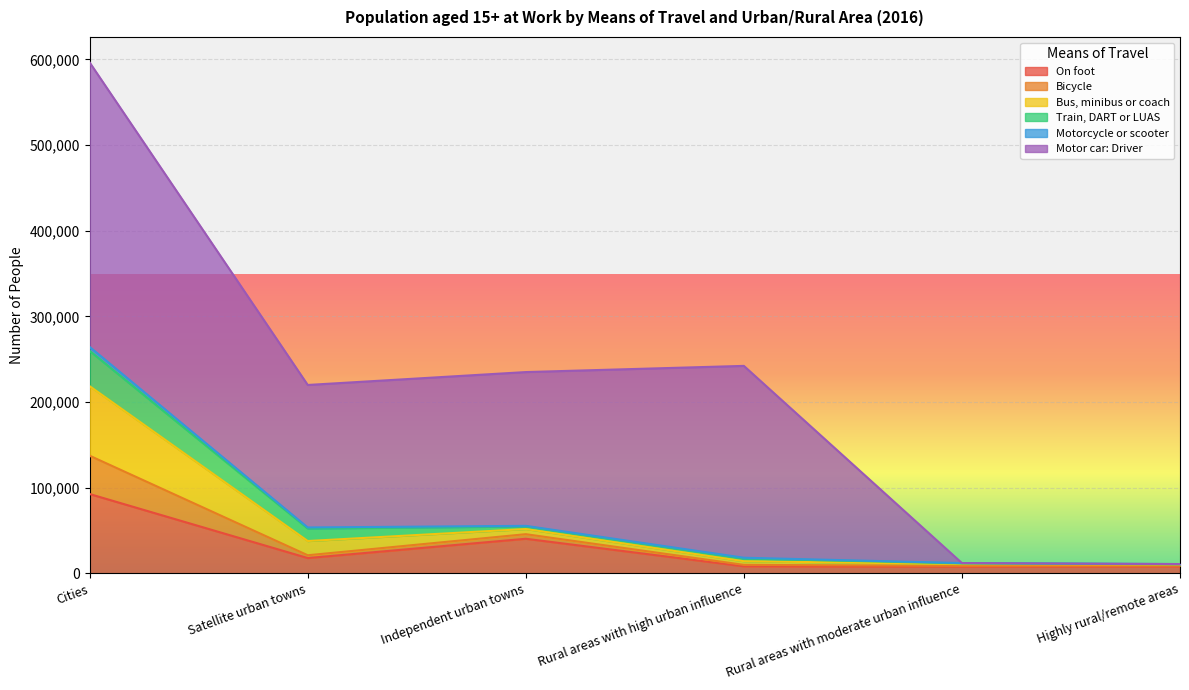

How many lines are shown in the chart?

6